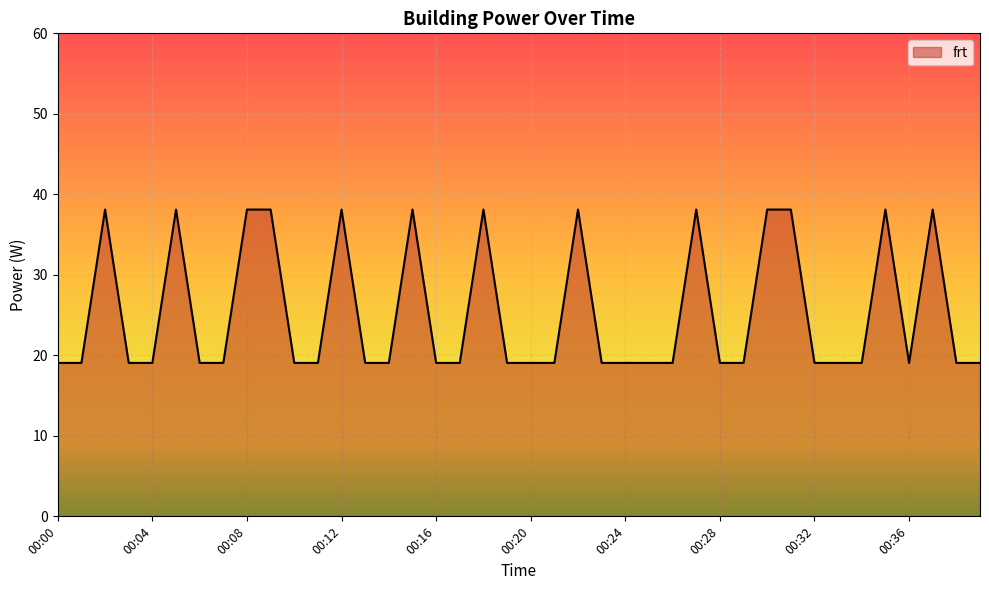

True or false: the data has more than 1 interior local peaks.

True